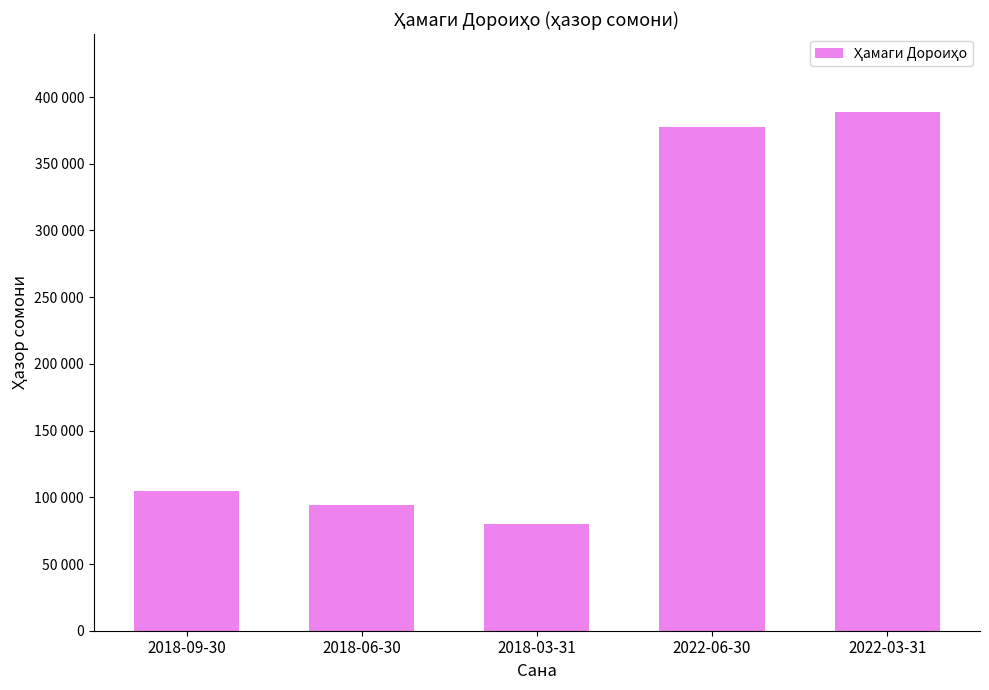

Which category has the lowest value across all series?

2018-03-31